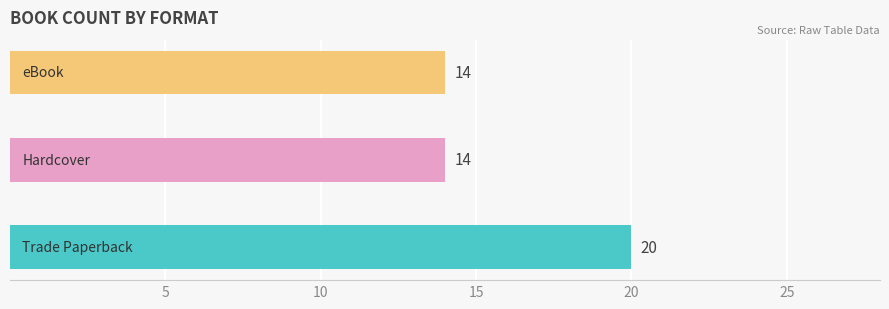

What is the average value?

16